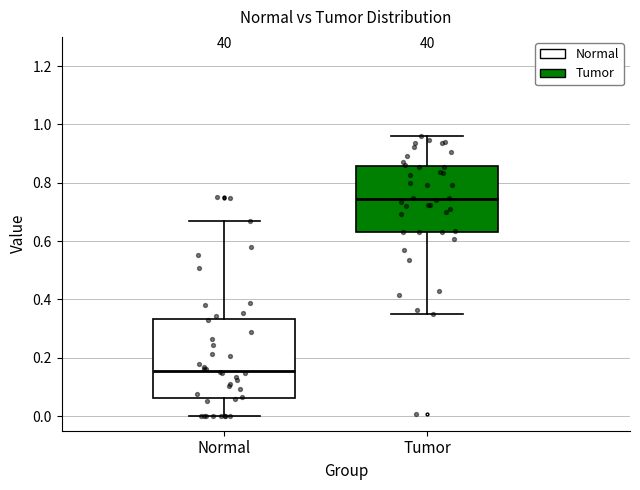

Reading left to right, transcribe this box plot: for each box, give where its median line is, the range the box spans, and where its two whiskers end, as read against the y-axis. The values are not printed on the chart, so give them approximately, as read against the axis.

Normal: median 0.16, box 0.06 to 0.34, whiskers 0.00 to 0.66
Tumor: median 0.74, box 0.64 to 0.86, whiskers 0.34 to 0.96